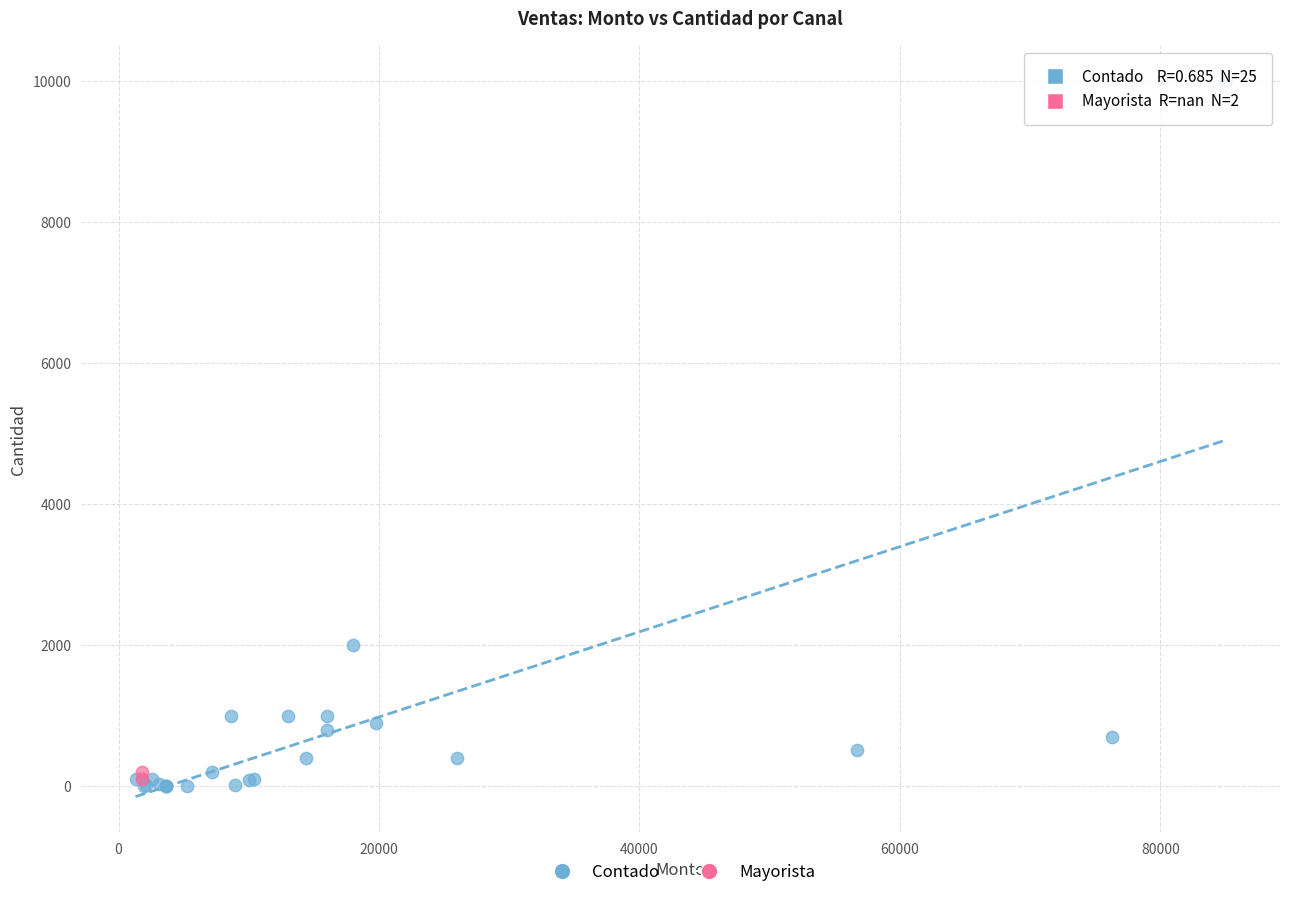

What are all the series names shown in the legend?

Contado, Mayorista